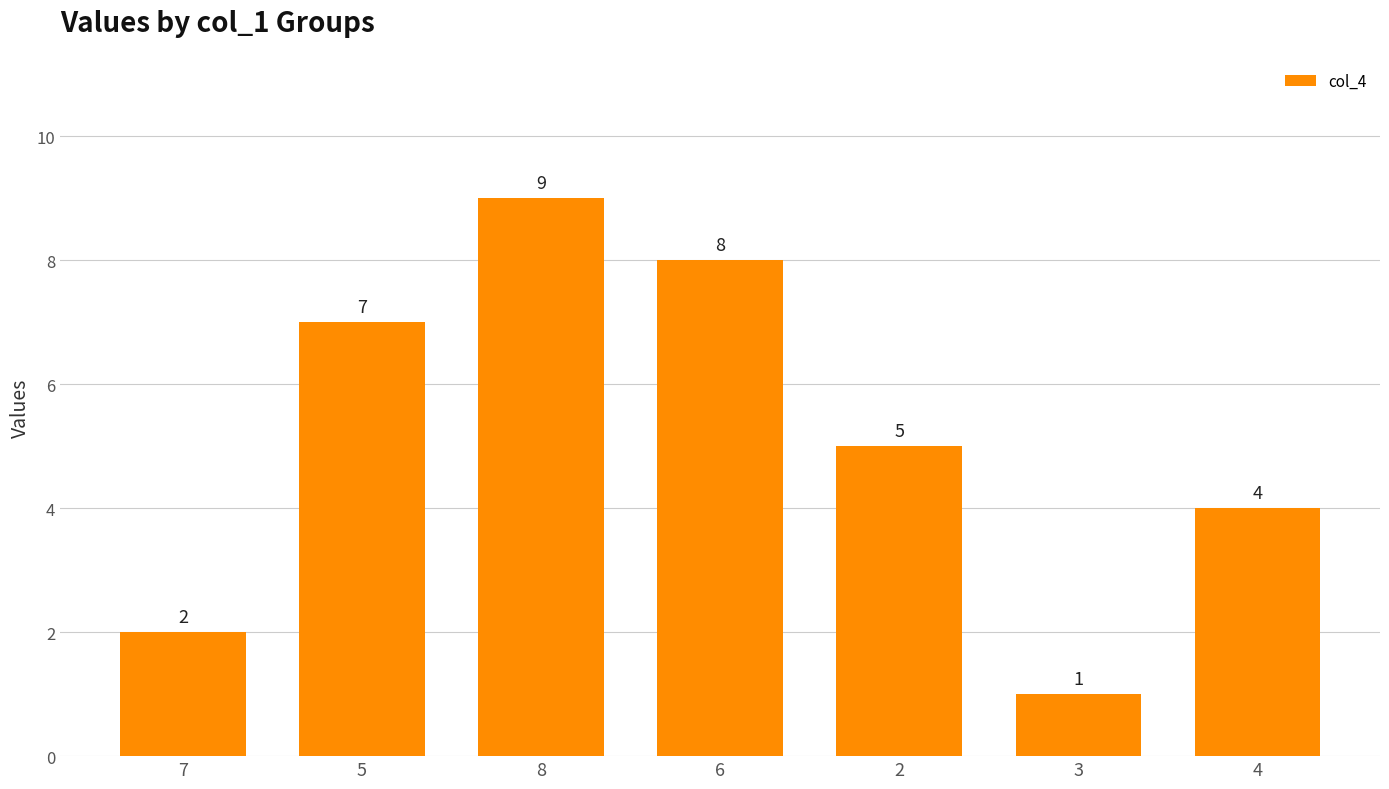

What is the sum of all values?

36